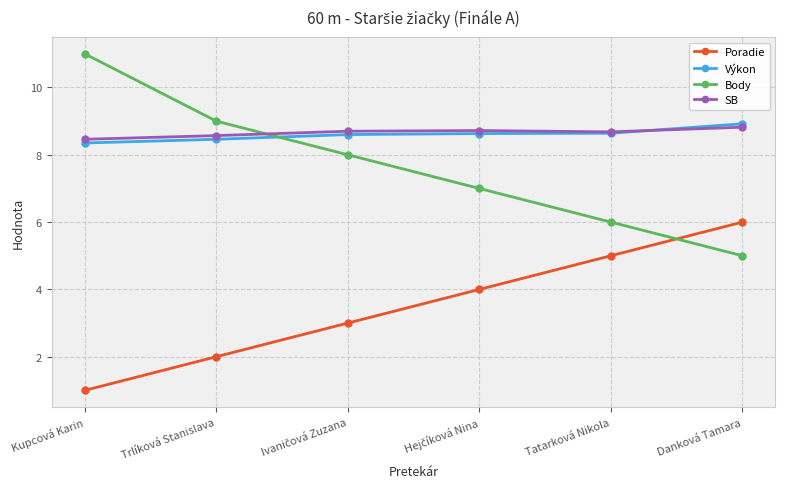

What is the maximum value for Výkon?

8.9